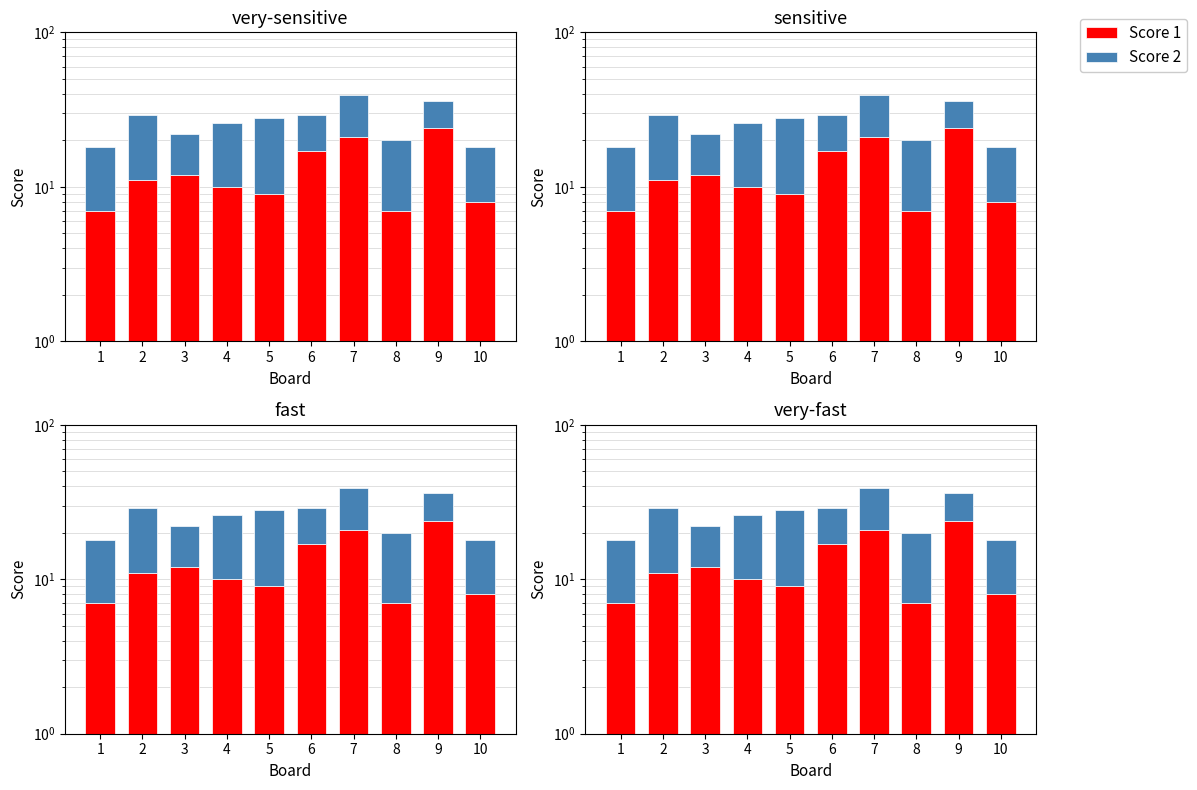

What is the total value across all series at 3?

22